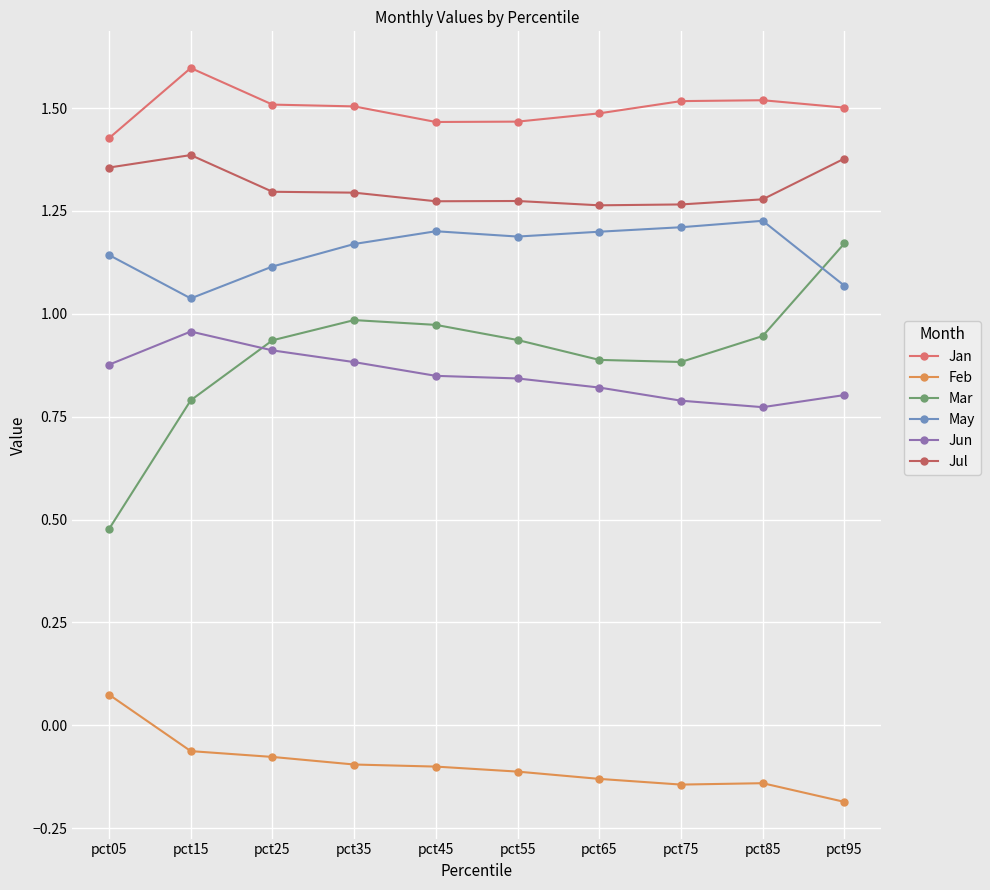

Reading left to right, transcribe all the data shown in this chart.

Jan: pct05=1.4	pct15=1.6	pct25=1.5	pct35=1.5	pct45=1.5	pct55=1.5	pct65=1.5	pct75=1.5	pct85=1.5	pct95=1.5
Feb: pct05=0.1	pct15=-0.1	pct25=-0.1	pct35=-0.1	pct45=-0.1	pct55=-0.1	pct65=-0.1	pct75=-0.1	pct85=-0.1	pct95=-0.2
Mar: pct05=0.5	pct15=0.8	pct25=0.9	pct35=1.0	pct45=1.0	pct55=0.9	pct65=0.9	pct75=0.9	pct85=0.9	pct95=1.2
May: pct05=1.1	pct15=1.0	pct25=1.1	pct35=1.2	pct45=1.2	pct55=1.2	pct65=1.2	pct75=1.2	pct85=1.2	pct95=1.1
Jun: pct05=0.9	pct15=1.0	pct25=0.9	pct35=0.9	pct45=0.8	pct55=0.8	pct65=0.8	pct75=0.8	pct85=0.8	pct95=0.8
Jul: pct05=1.4	pct15=1.4	pct25=1.3	pct35=1.3	pct45=1.3	pct55=1.3	pct65=1.3	pct75=1.3	pct85=1.3	pct95=1.4